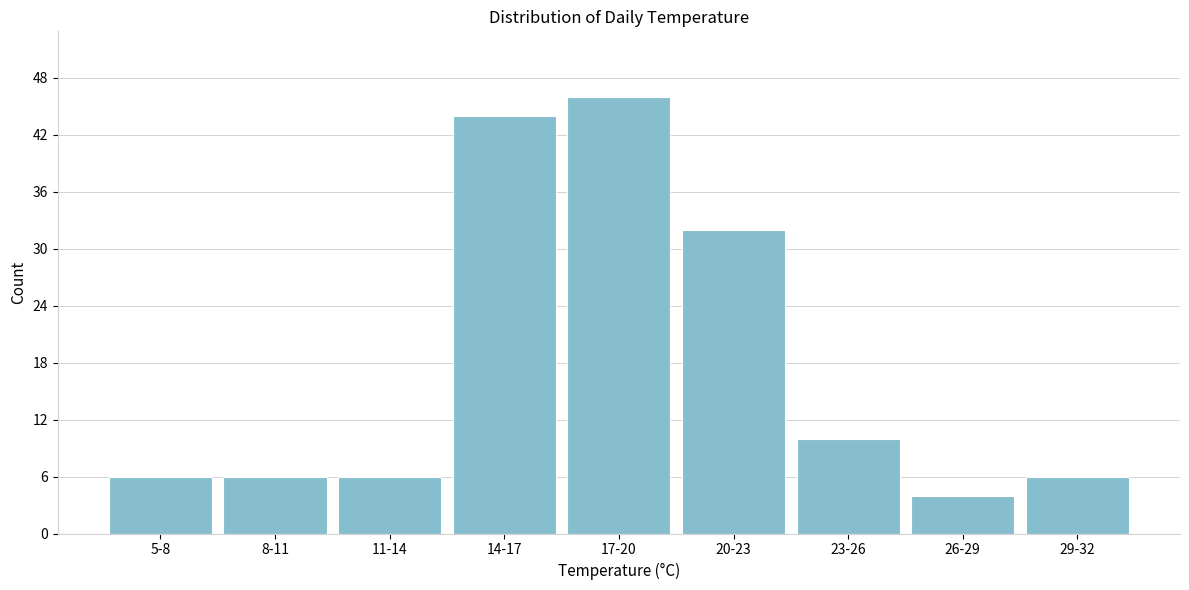

Reading left to right, what are all the values shown in this chart?

5-8=6	8-11=6	11-14=6	14-17=44	17-20=46	20-23=32	23-26=10	26-29=4	29-32=6